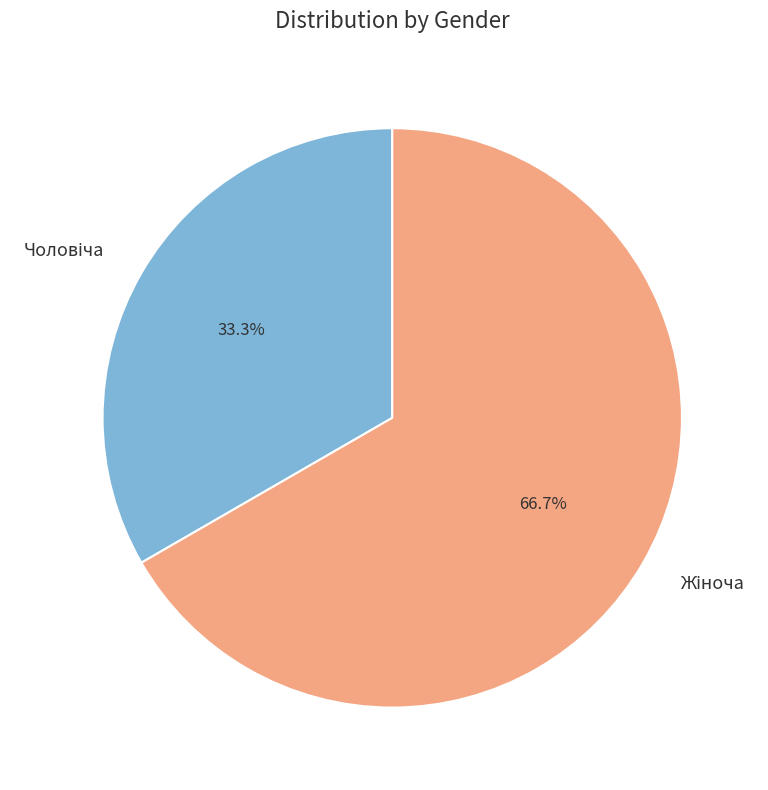

Is there a majority slice in this chart?

Yes